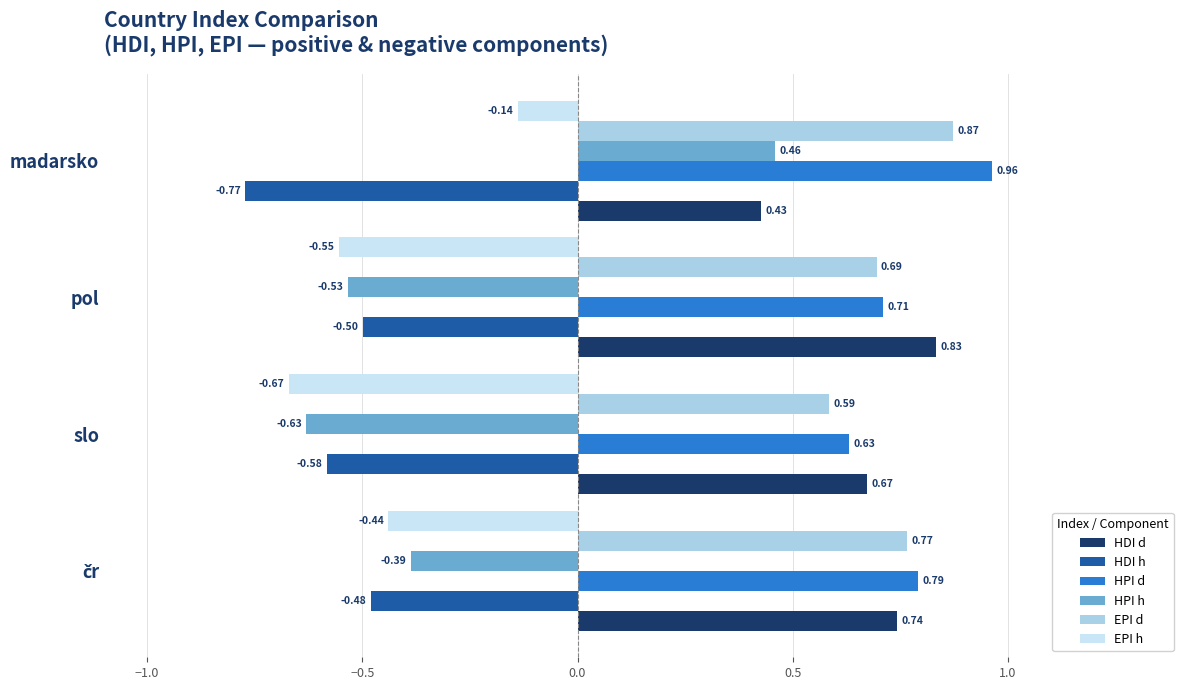

What is the sum of all HDI d values?

2.7